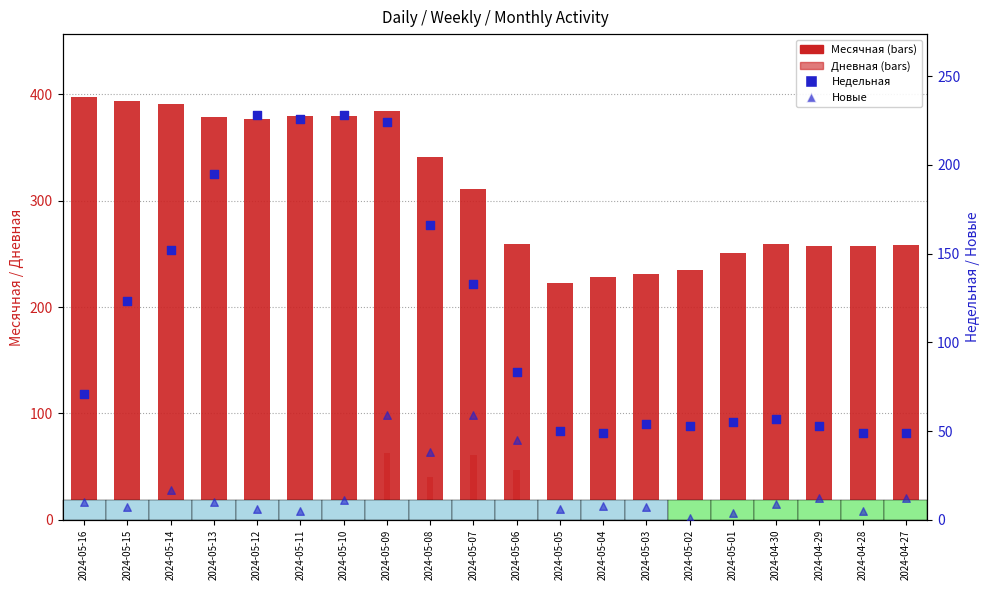

Is the value of Месячная at 2024-05-05 greater than the value of Недельная at 2024-05-08?

Yes